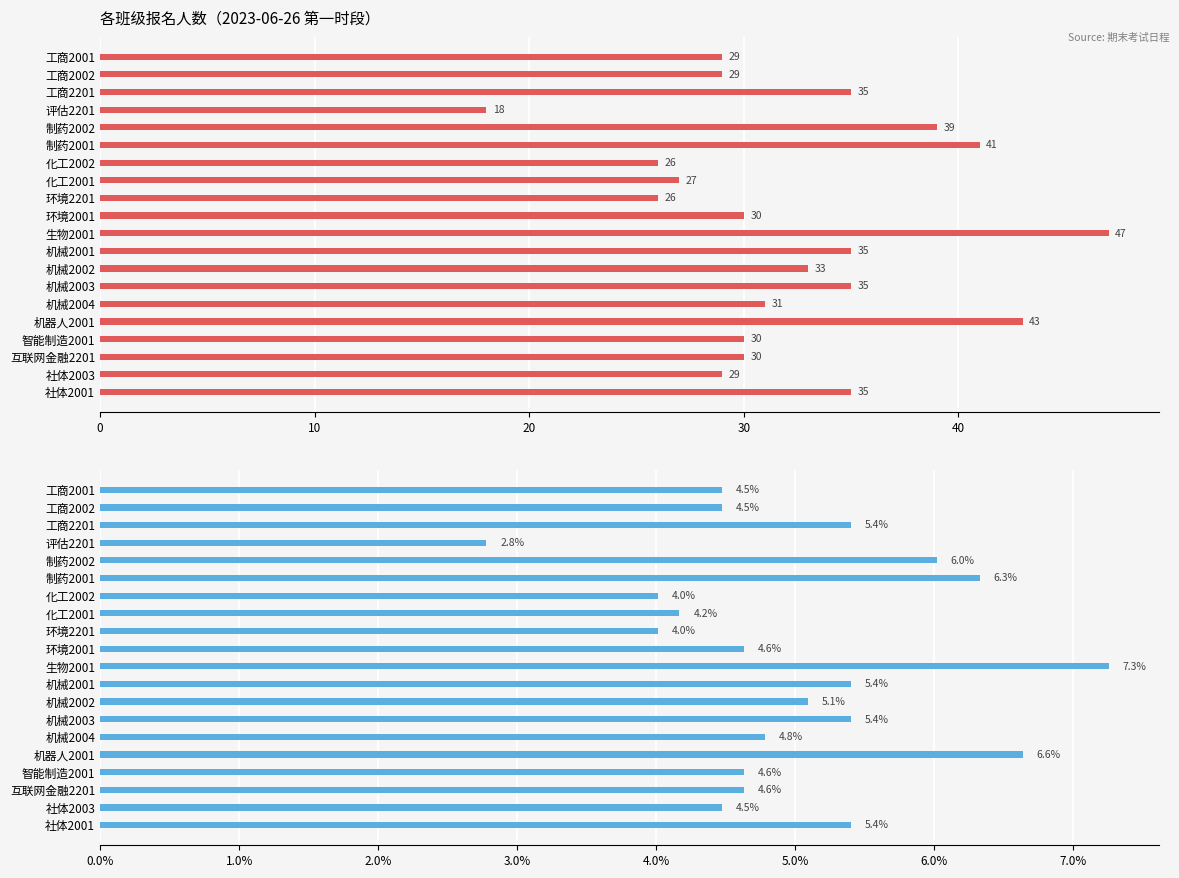

Reading right to left, transcribe all the data shown in this chart.

报名人数: 35.0	29.0	30.0	30.0	43.0	31.0	35.0	33.0	35.0	47.0	30.0	26.0	27.0	26.0	41.0	39.0	18.0	35.0	29.0	29.0
占比 (%): 5.4	4.5	4.6	4.6	6.6	4.8	5.4	5.1	5.4	7.3	4.6	4.0	4.2	4.0	6.3	6.0	2.8	5.4	4.5	4.5